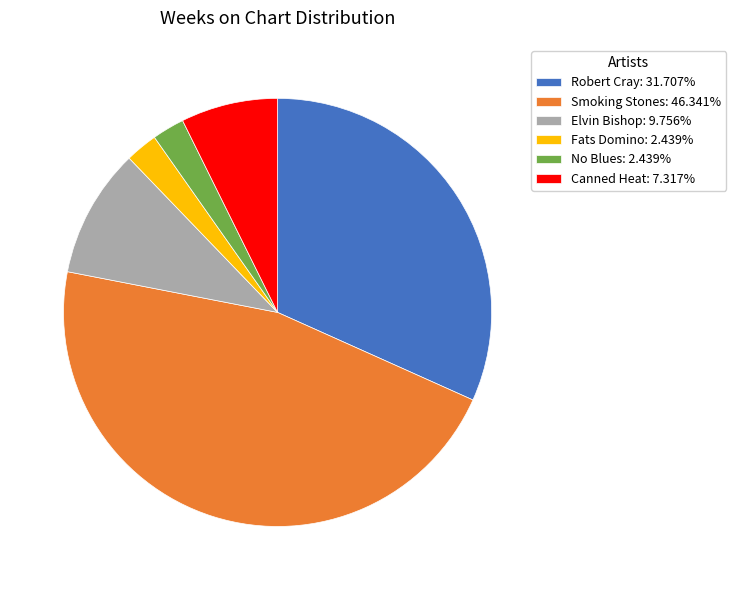

Count the number of slices in the pie.

6